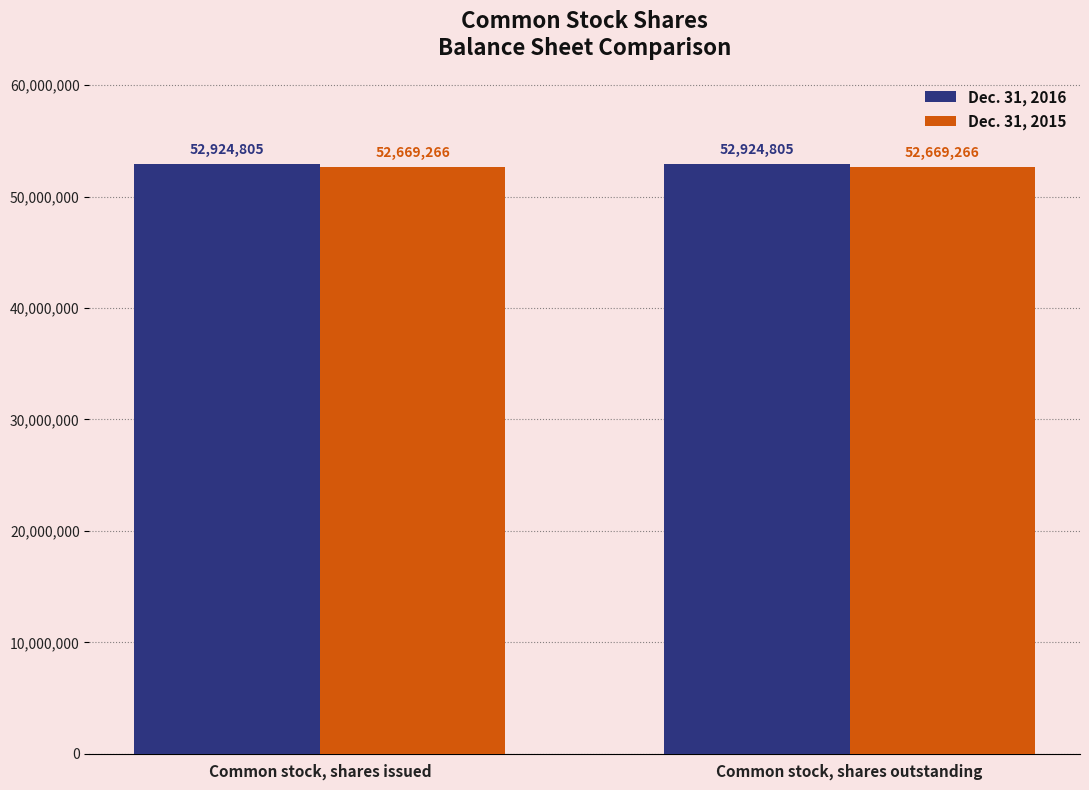

What is the smallest value displayed?

52669266